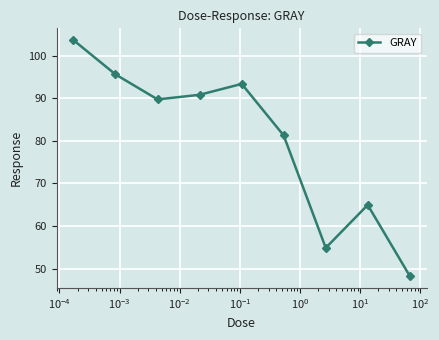

What is the greatest value displayed?

103.6